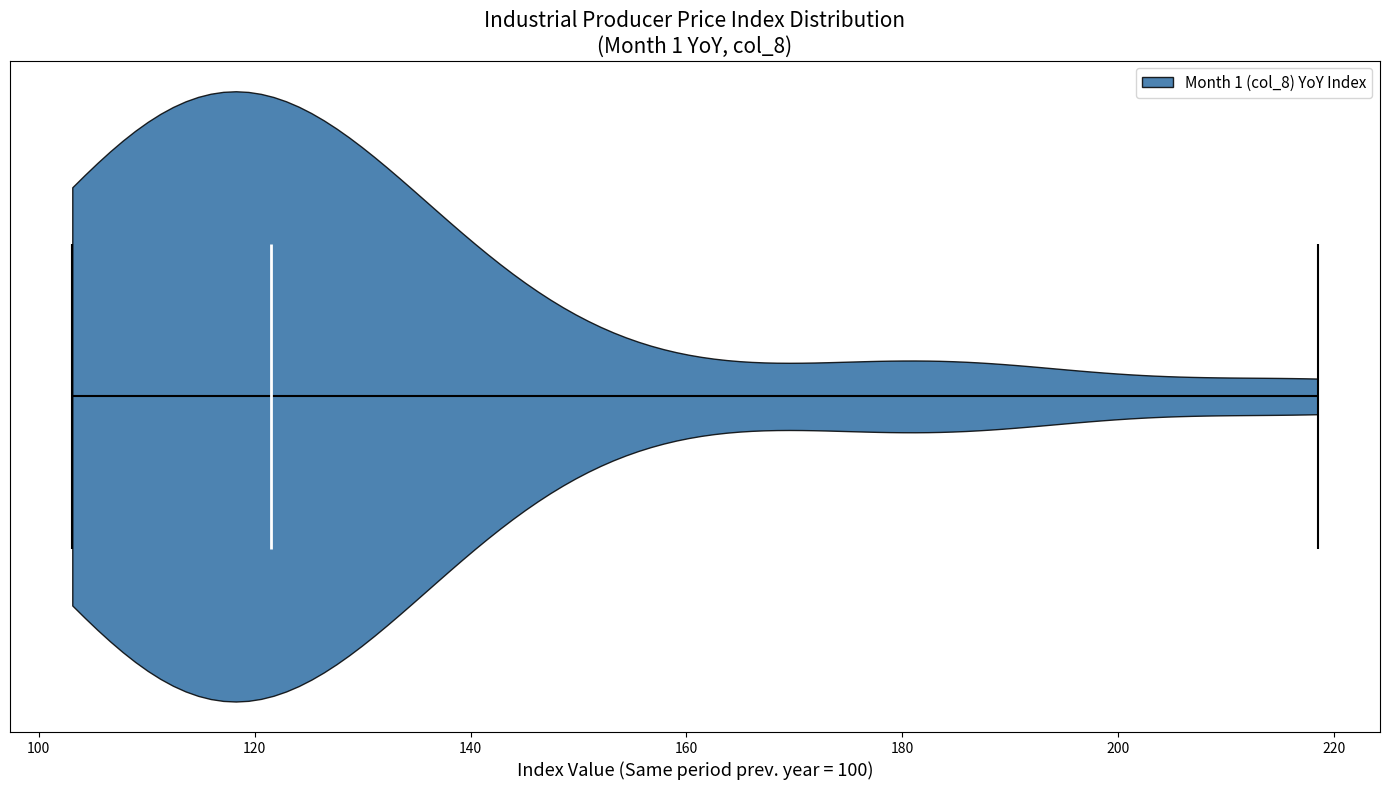

Read this violin plot against the x-axis: where its median line is, and the lowest and highest points the violin reaches. The values are not printed on the chart, so give them approximately, as read against the axis.

median line 122, lowest point 104, highest point 218